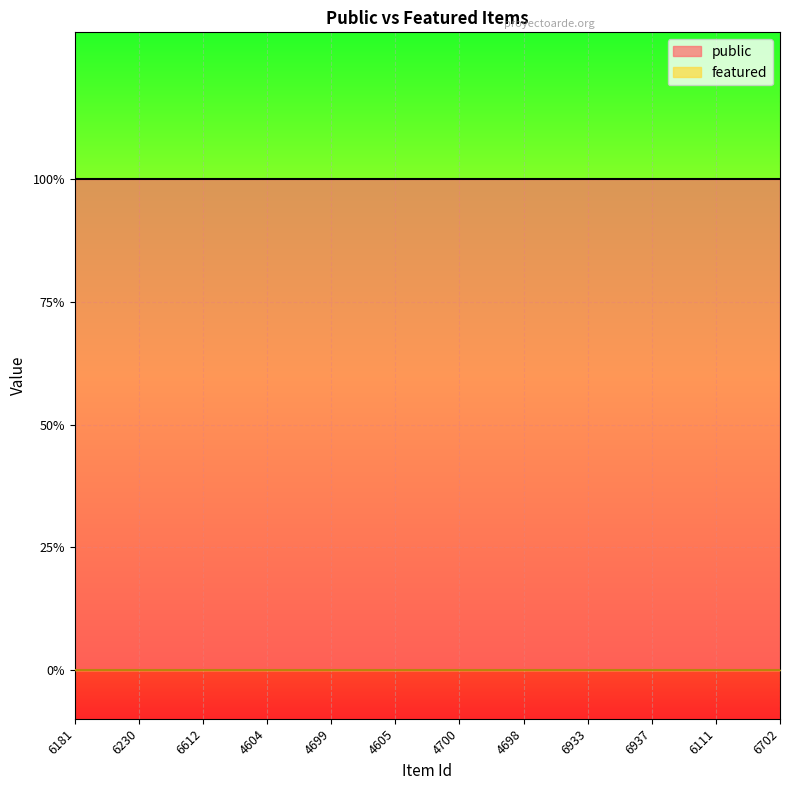

List the labels in order of public value, smallest first.

6181, 6230, 6612, 4604, 4699, 4605, 4700, 4698, 6933, 6937, 6111, 6702